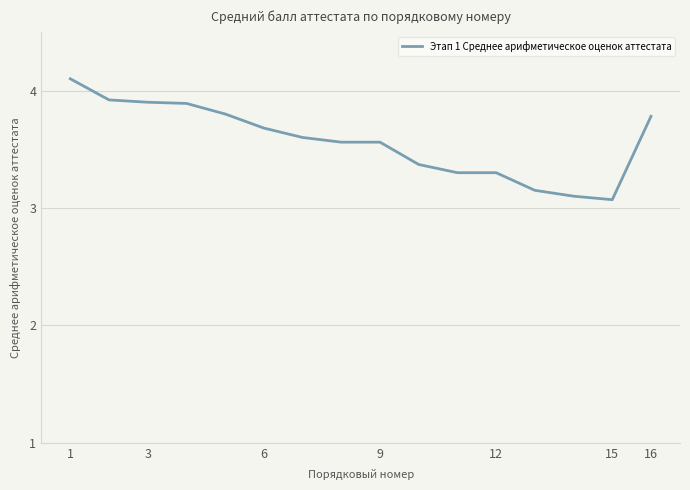

What is the maximum value shown in the chart?

4.1